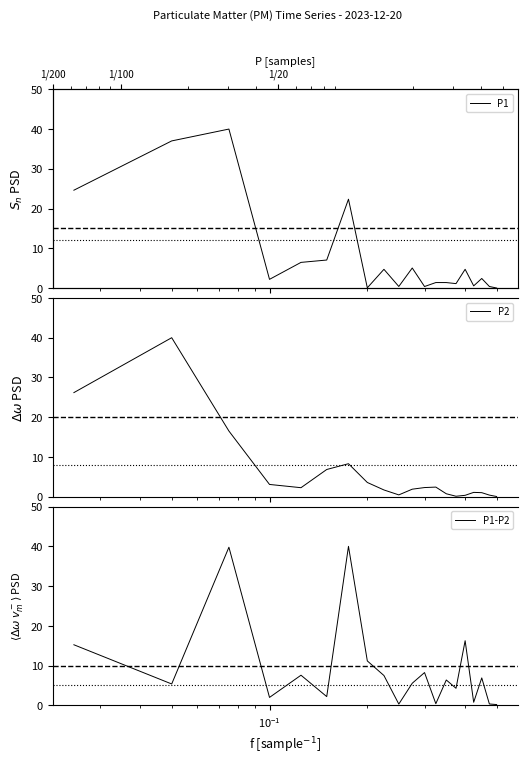

After their last crossing, which series has the higher values: P2 or P1?

P2